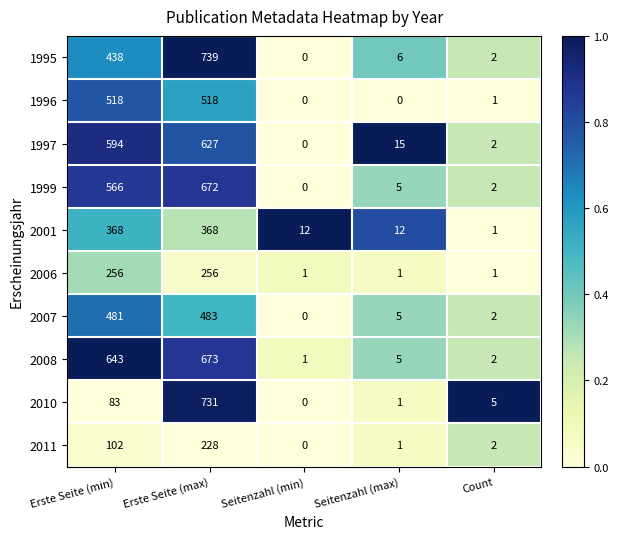

The 2008 series shows 2 at Count. True or false?

True